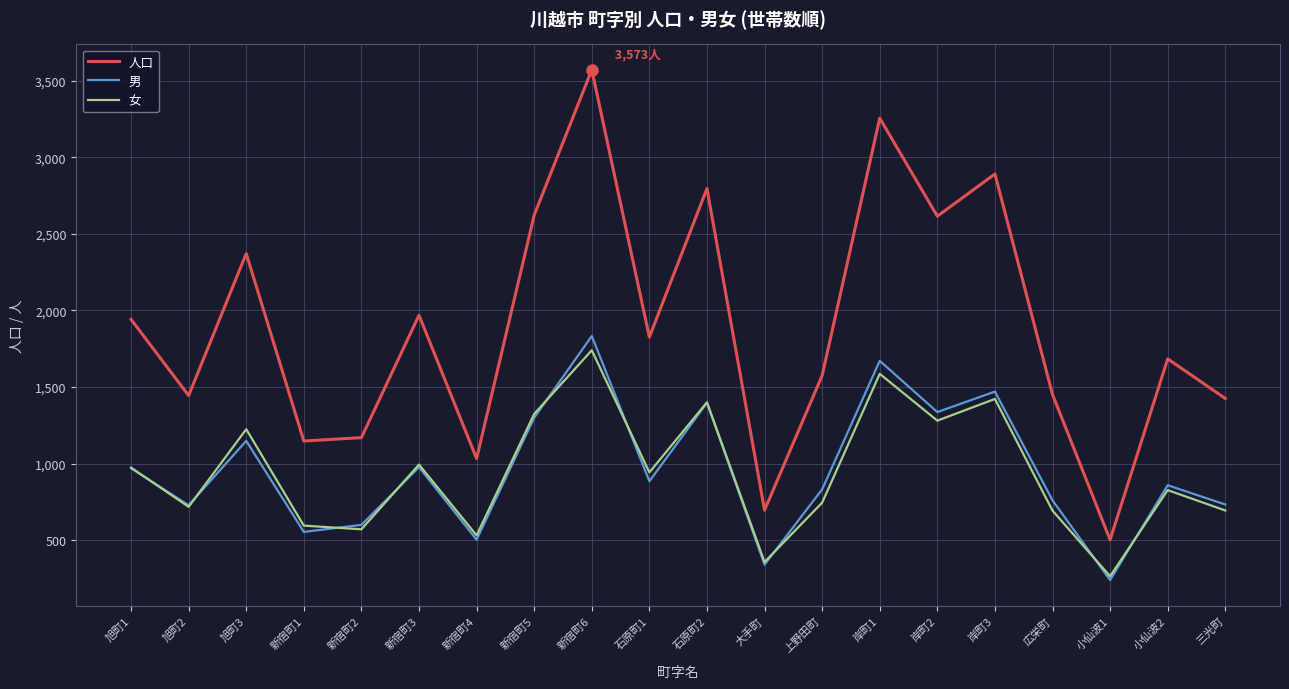

At how many categories does at least one series exceed 1296?

15